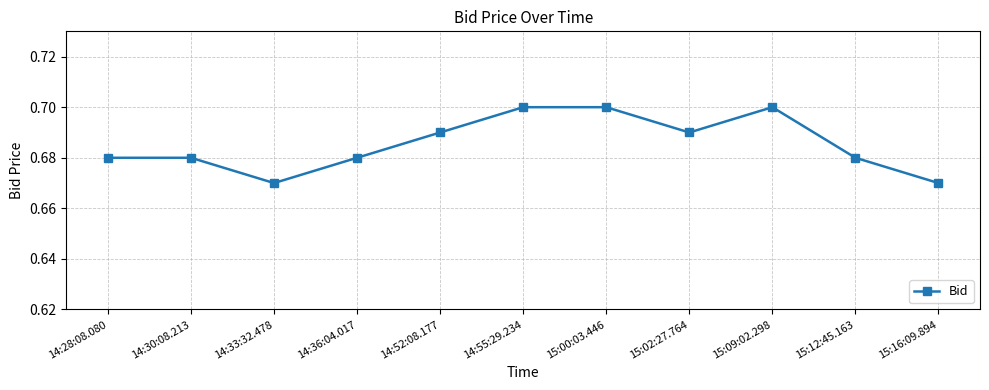

The chart shows a value of 0.7 at 15:00:03.446. True or false?

True